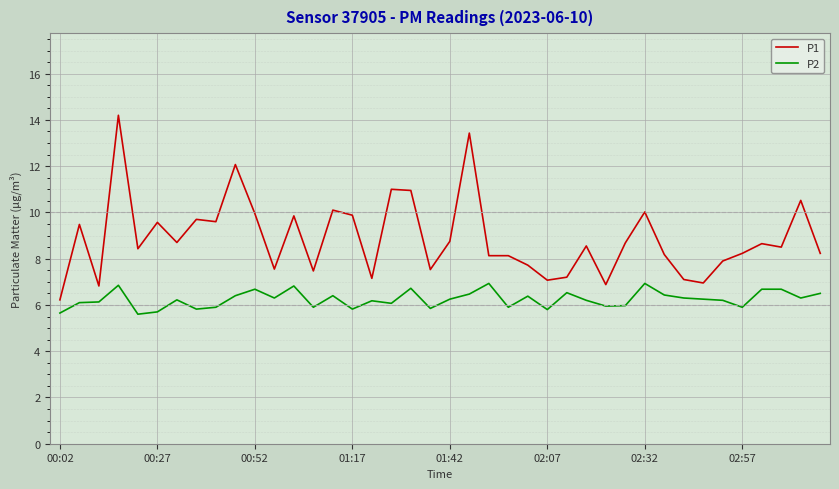

Does the chart have visible grid lines?

Yes